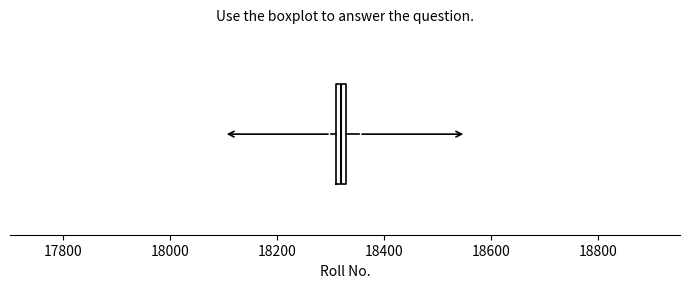

Where is the right edge of the box on the x-axis? The values are not printed on the chart, so give them approximately, as read against the axis.

18340